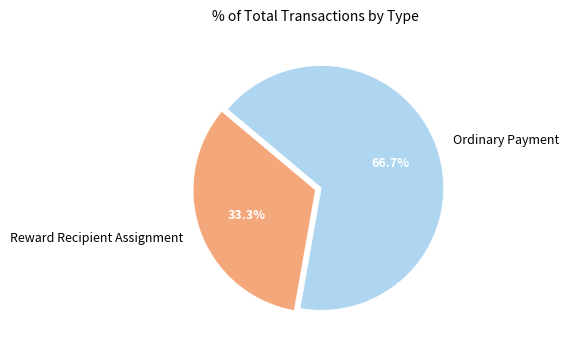

How many slices are in this pie chart?

2